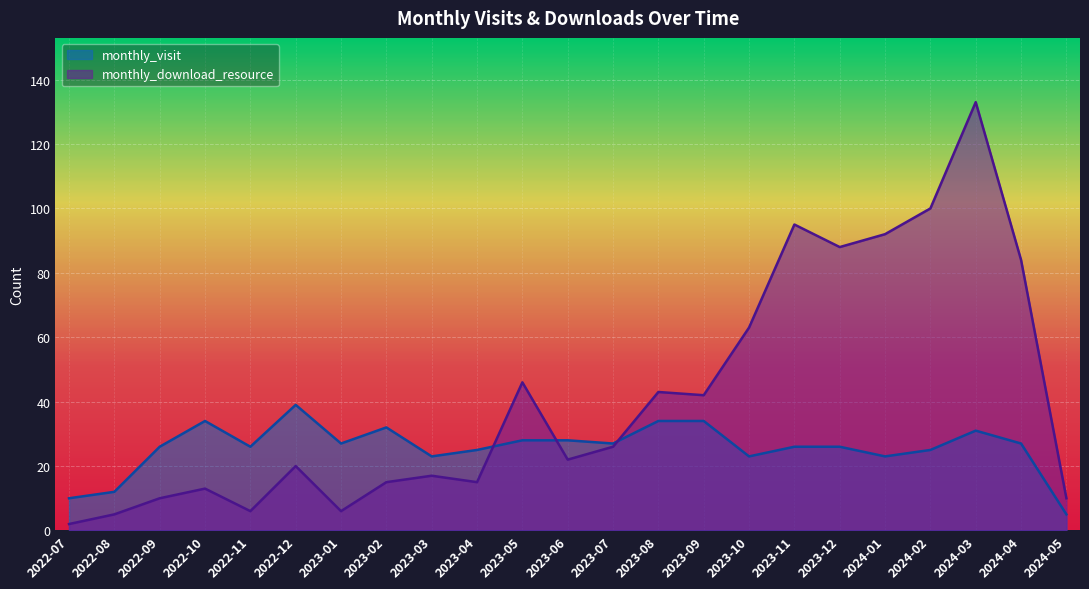

Is the value of monthly_download_resource at 2024-02 greater than the value of monthly_visit at 2023-02?

Yes